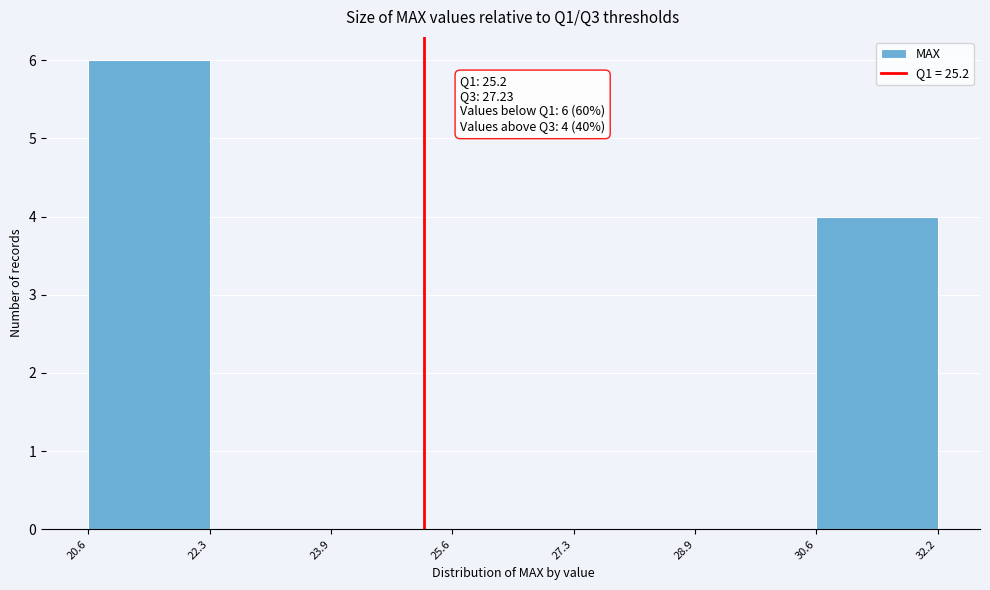

Over which range of the x-axis is the bar tallest?

20.6 to 22.3